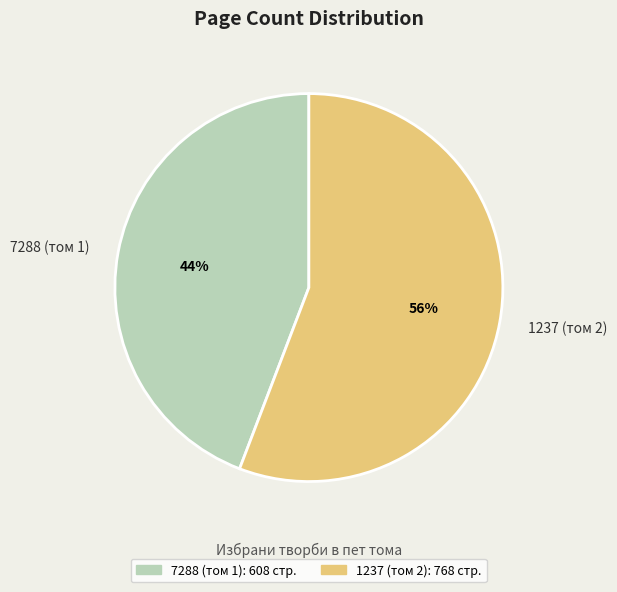

Rank the categories by value from lowest to highest.

7288 (том 1), 1237 (том 2)